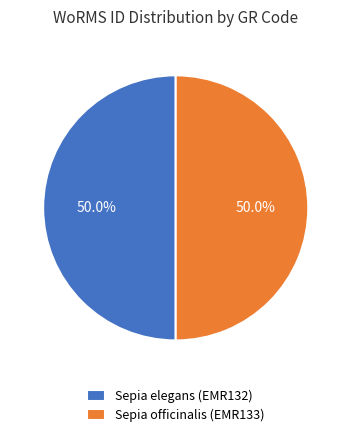

What is the ratio of the value at Sepia officinalis (EMR133) to the value at Sepia elegans (EMR132)?

1.0